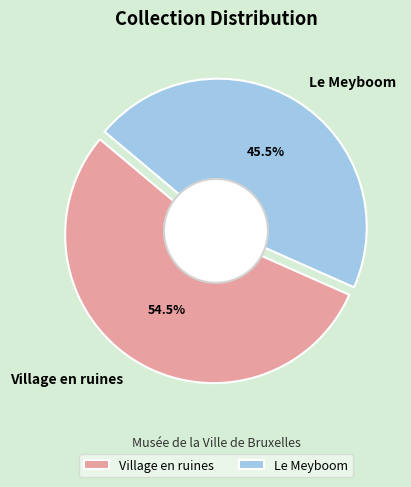

Does Le Meyboom account for over 50% of the chart?

No